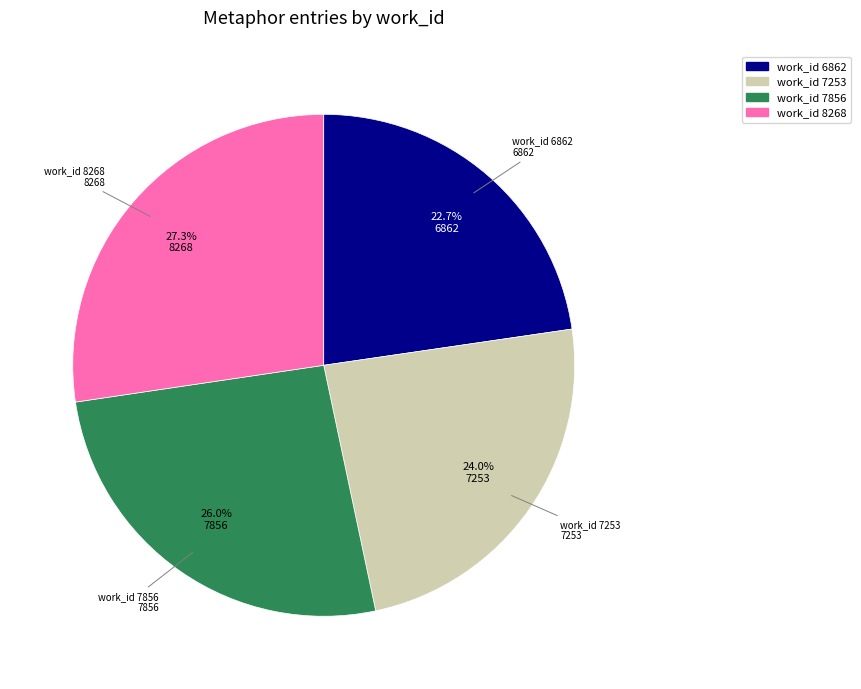

How many slices are in this pie chart?

4